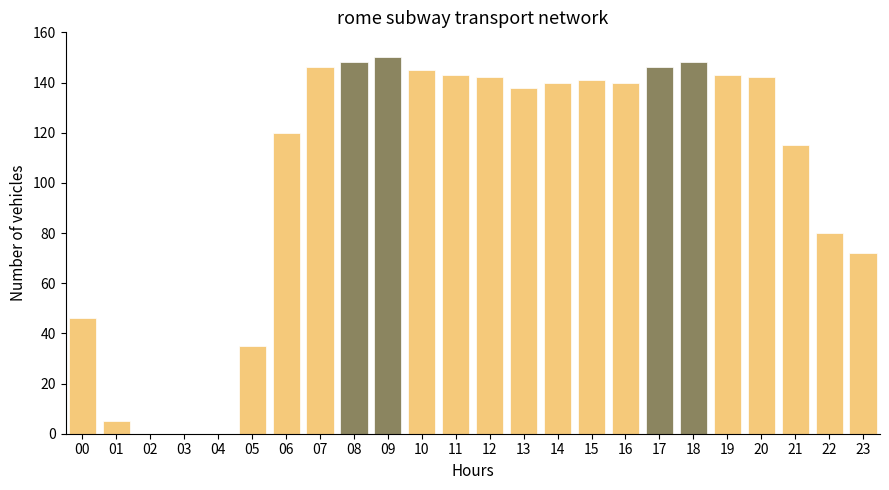

Reading left to right, extract all data points from this chart.

00=46	01=5	02=0	03=0	04=0	05=35	06=120	07=146	08=148	09=150	10=145	11=143	12=142	13=138	14=140	15=141	16=140	17=146	18=148	19=143	20=142	21=115	22=80	23=72